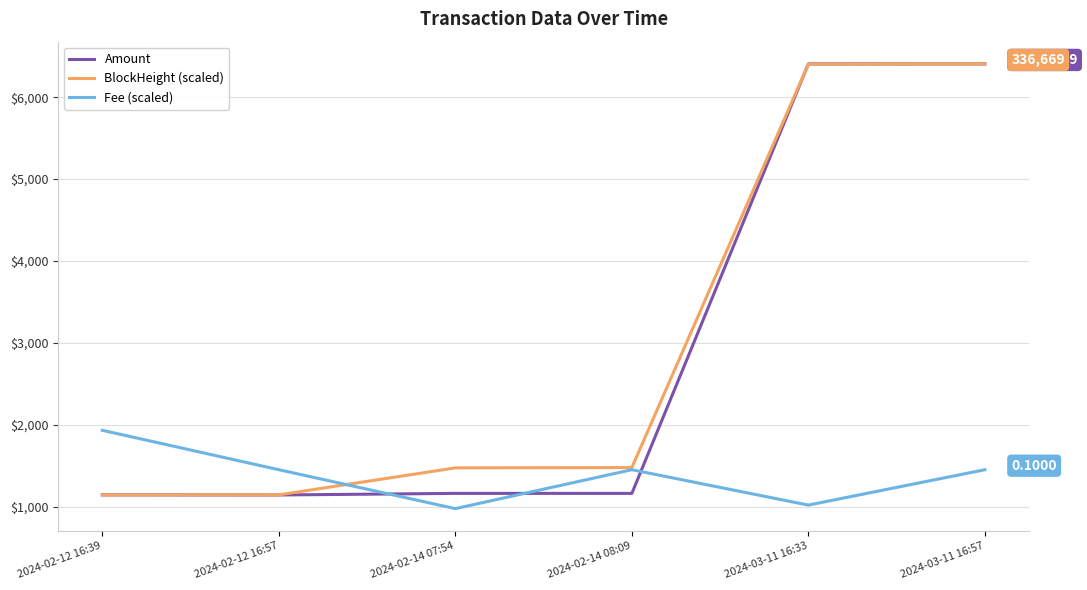

After their last crossing, which series has the higher values: BlockHeight (scaled) or Fee (scaled)?

BlockHeight (scaled)